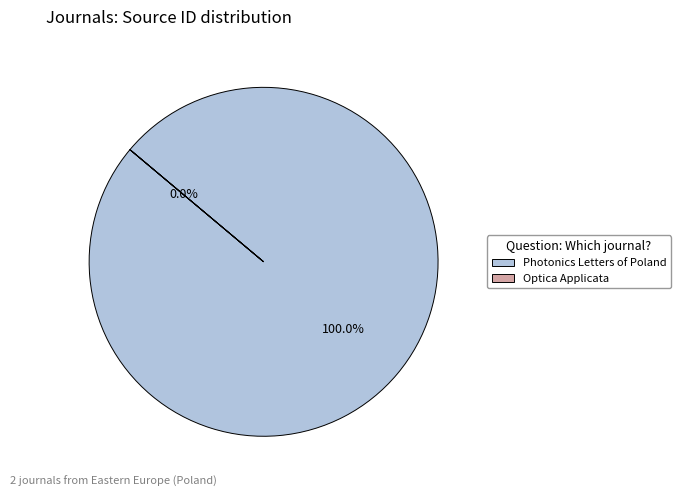

What is the largest slice in the pie chart?

Photonics Letters of Poland